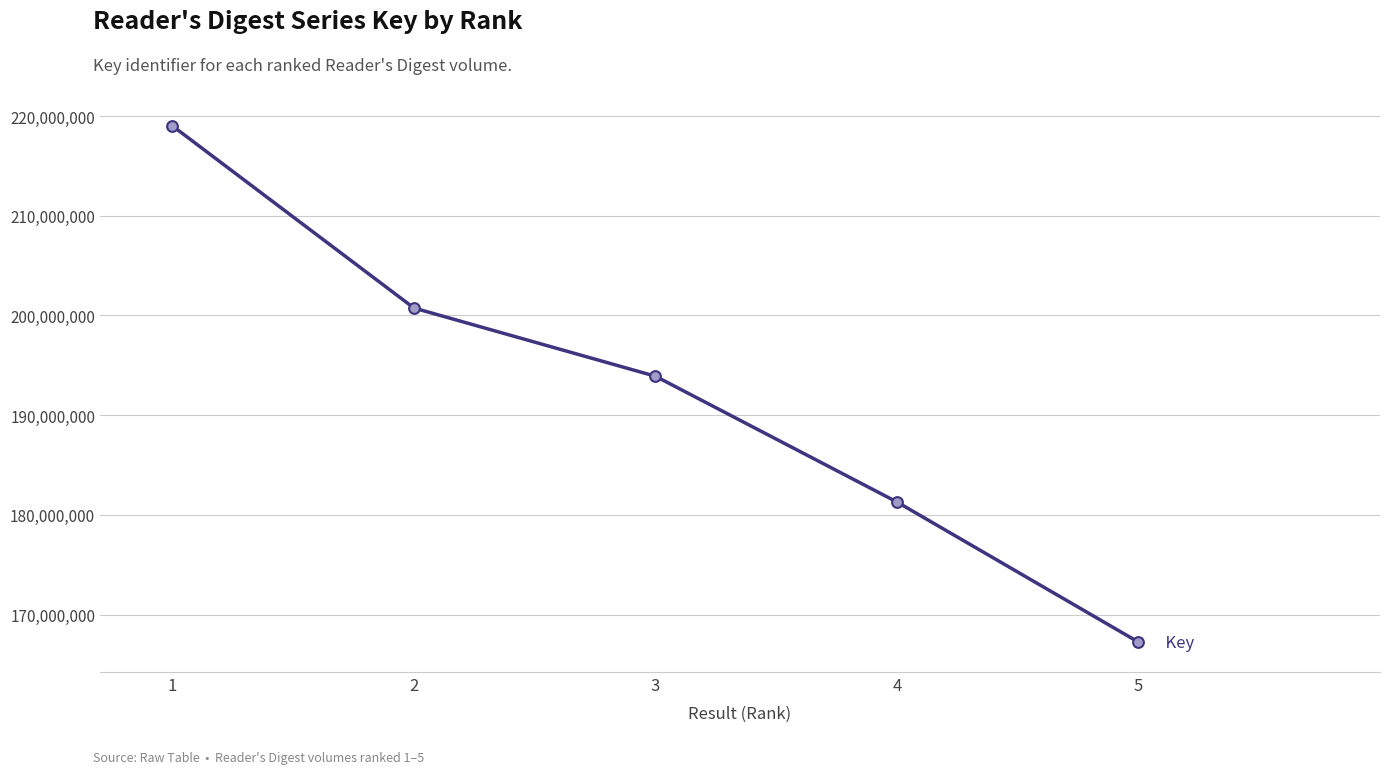

Which has a higher value, 2 or 4?

2